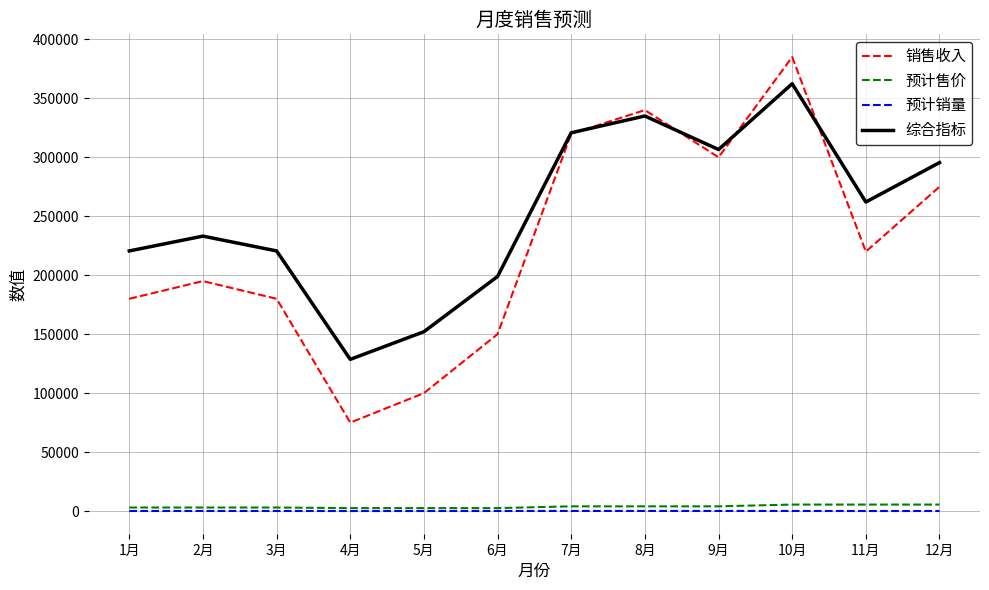

Which series has the largest range (max minus min)?

销售收入